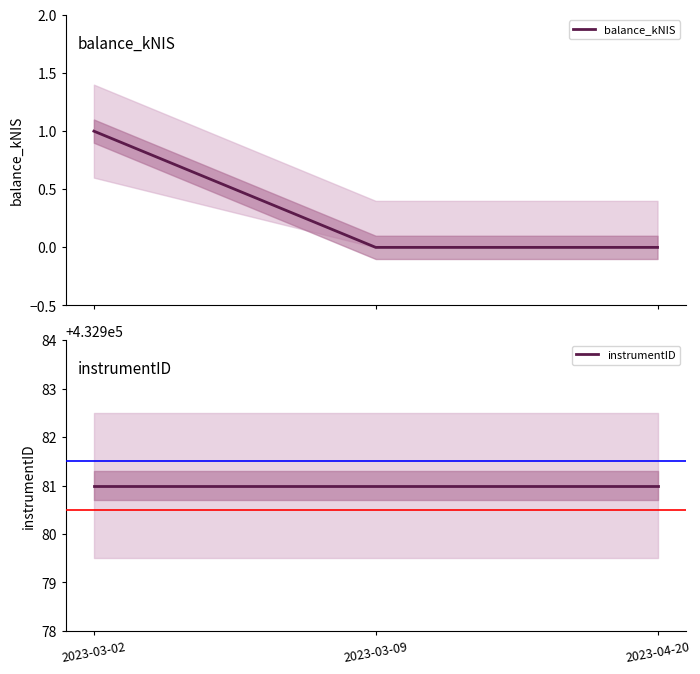

How many categories are shown in the chart?

3